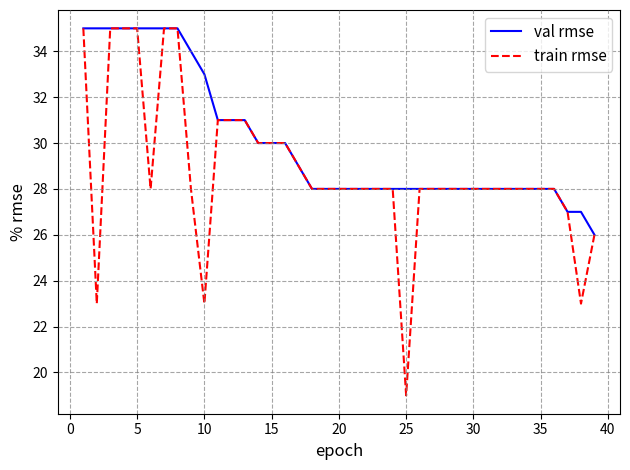

Reading left to right, transcribe all the data shown in this chart.

val rmse: 35	35	35	35	35	35	35	35	34	33	31	31	31	30	30	30	29	28	28	28	28	28	28	28	28	28	28	28	28	28	28	28	28	28	28	28	27	27	26
train rmse: 35	23	35	35	35	28	35	35	28	23	31	31	31	30	30	30	29	28	28	28	28	28	28	28	19	28	28	28	28	28	28	28	28	28	28	28	27	23	26